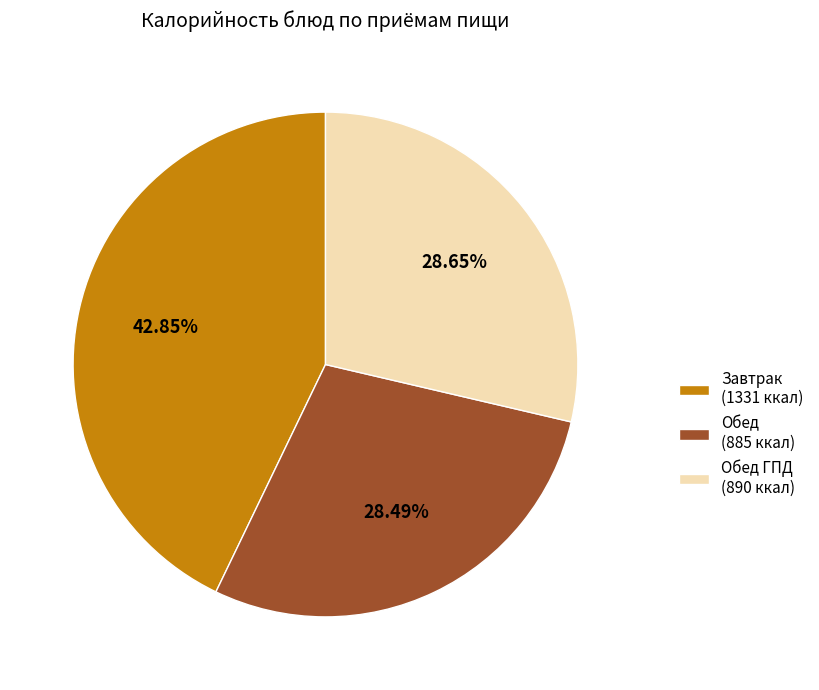

Approximately how many times larger is the value at Обед ГПД (890 ккал) compared to Обед (885 ккал)?

1.0